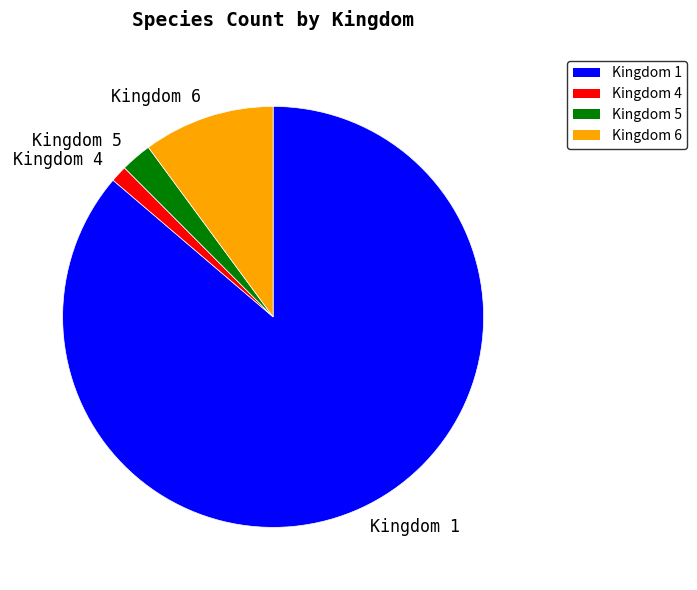

True or false: Kingdom 4 accounts for 1% of the total.

True